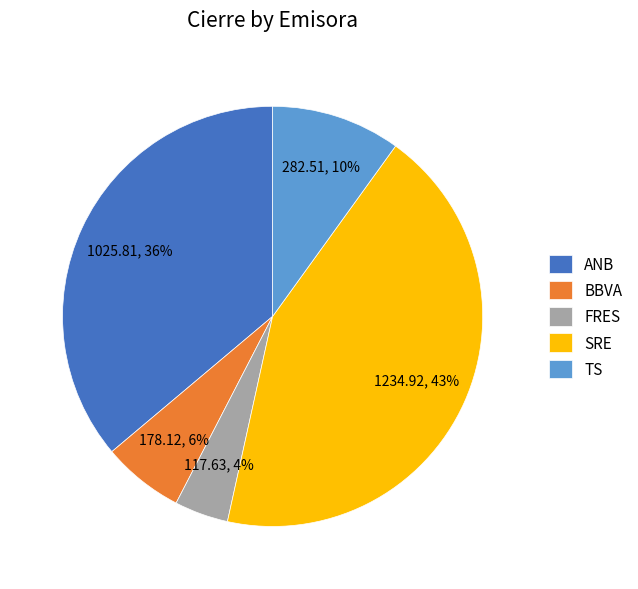

To the nearest percent, what percentage of the pie is FRES?

4%